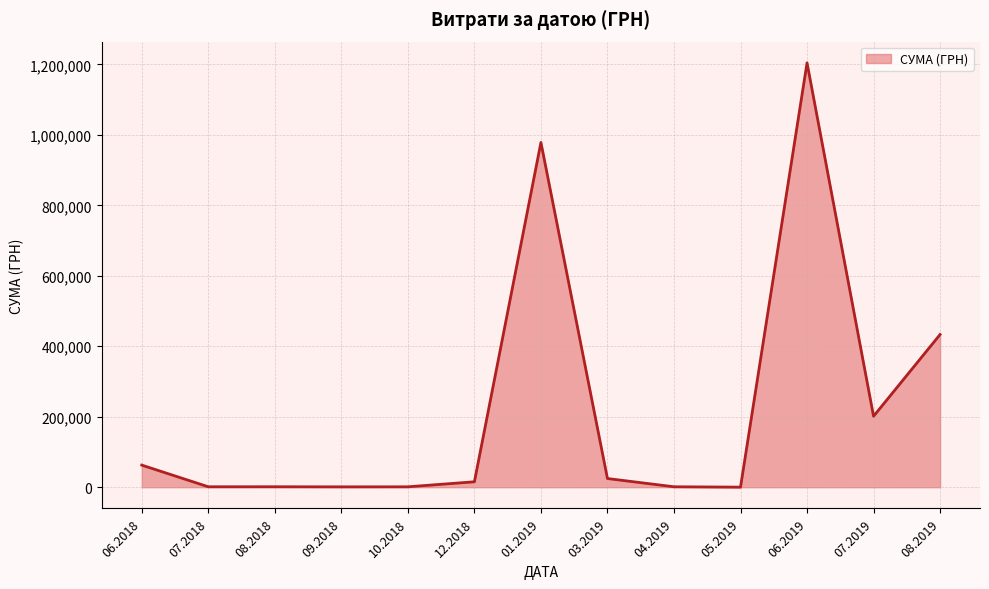

Is it true that the value at 08.2019 is 433414.4?

True